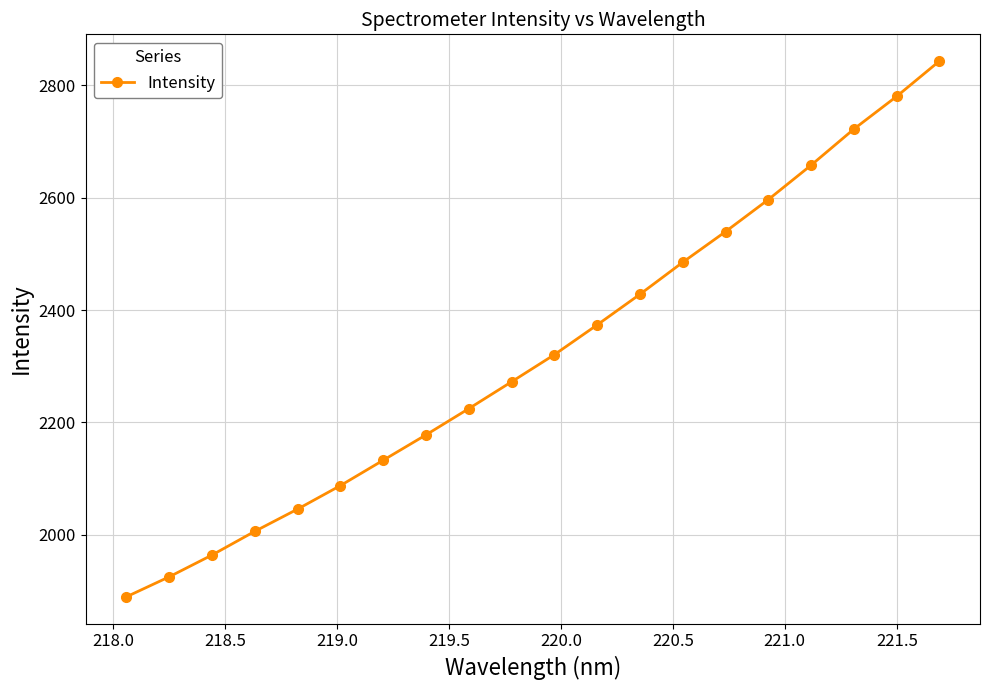

Reading left to right, what are all the values shown in this chart?

1889.5	1925.1	1963.8	2006.1	2045.7	2087.5	2132.7	2177.9	2224.6	2272.4	2320.6	2373.7	2428.2	2485.2	2539.7	2596.7	2658.0	2722.2	2780.4	2843.3